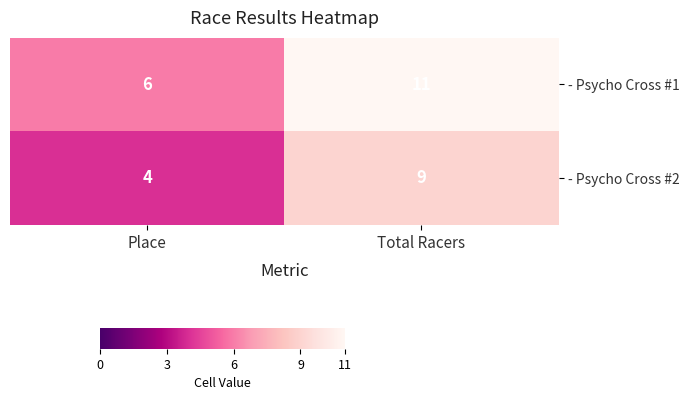

What is the total value across all series at Place?

10